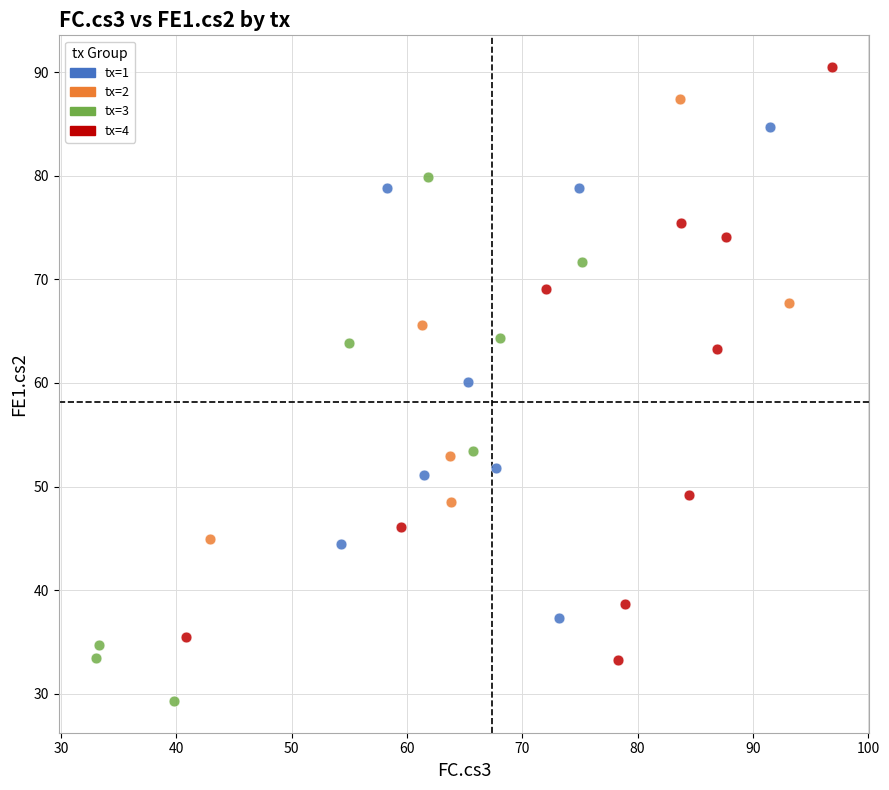

Which series has the largest Y range (max minus min)?

tx=4